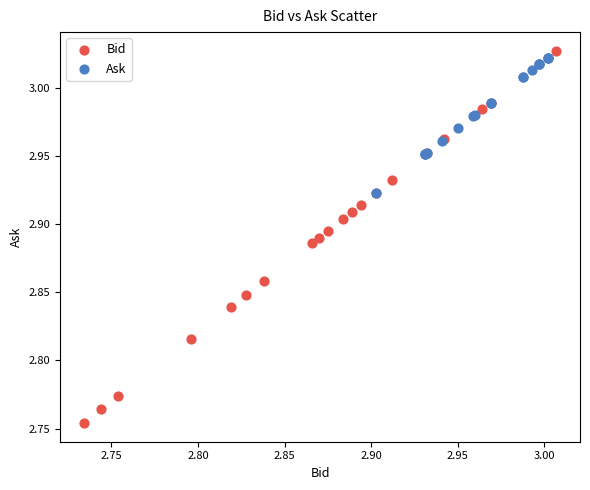

Which series has the largest Y range (max minus min)?

Bid